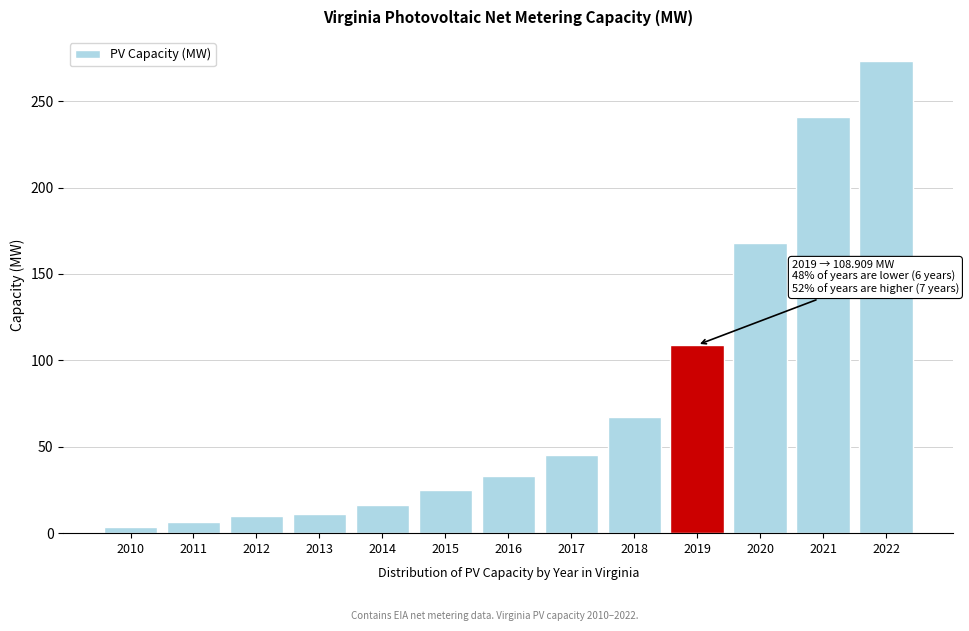

Read the value at 2015.

25.1